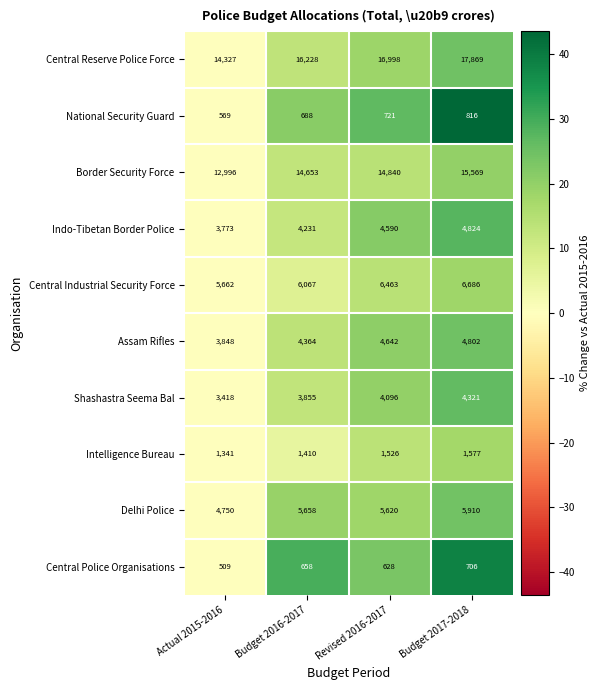

Count the National Security Guard values in the range 688 to 816.

3